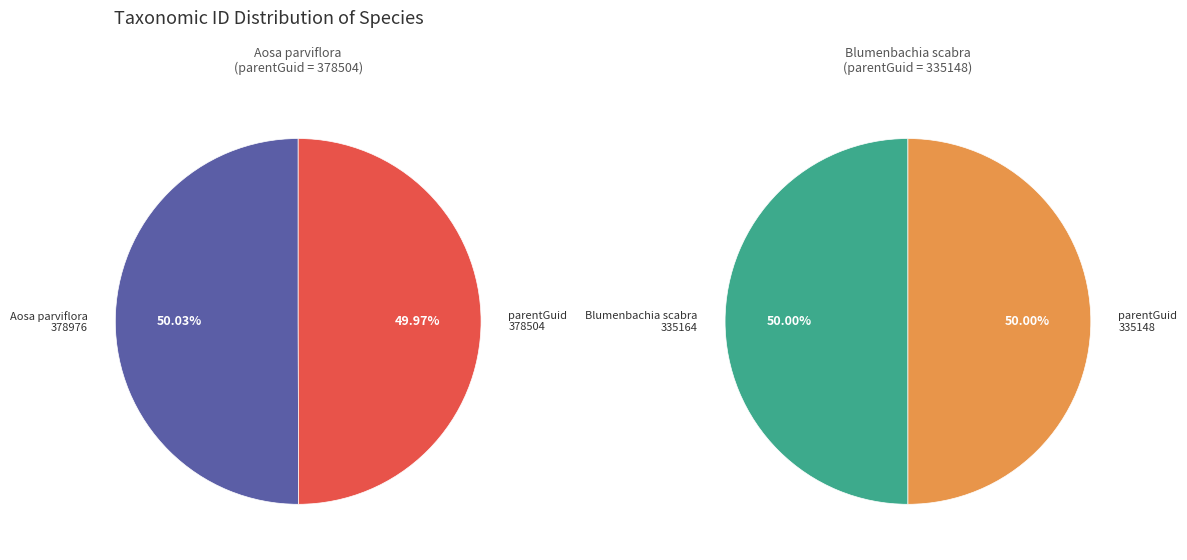

How many slices are in this pie chart?

2